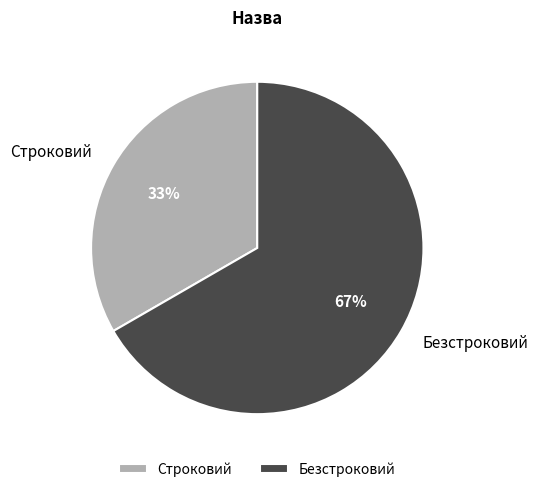

What is the ratio of the value at Строковий to the value at Безстроковий?

0.5